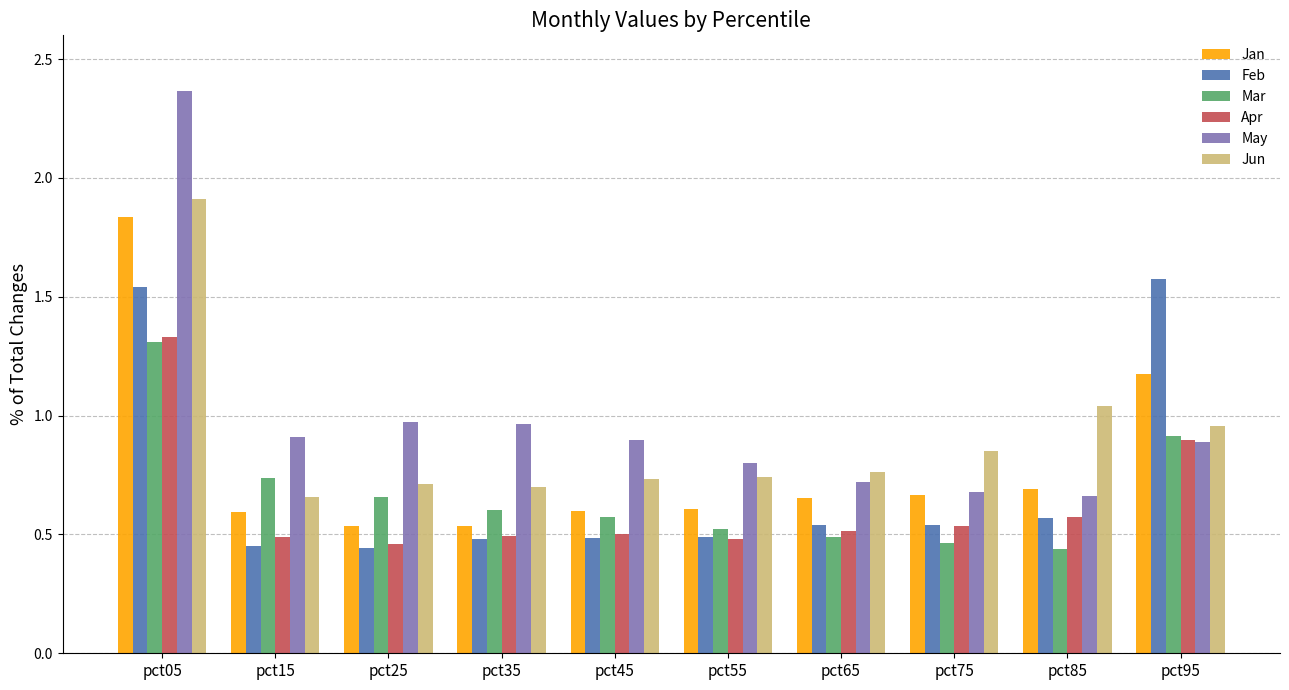

How many groups of bars are there?

10